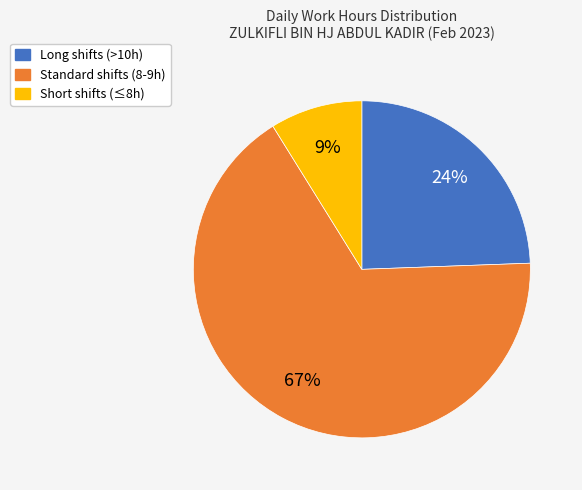

To the nearest percent, what is the difference between the largest and smallest slice percentages?

58%